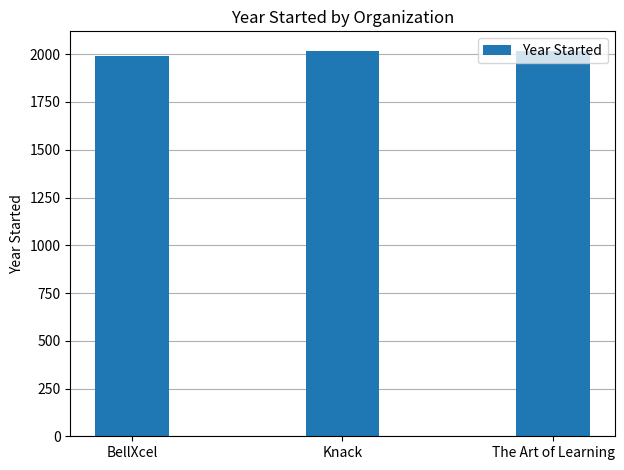

What is the value of the 2nd bar from the left?

2015